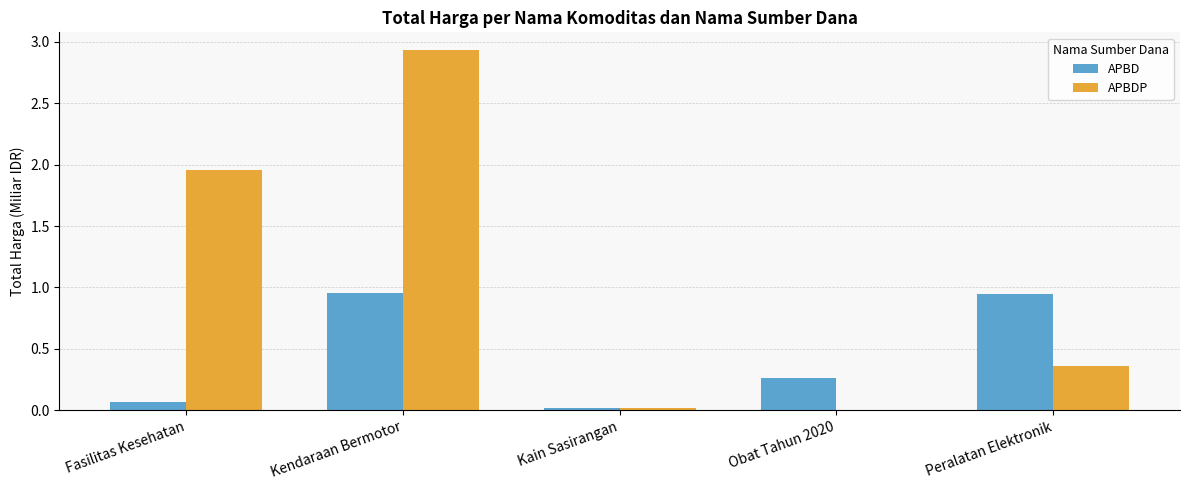

At which label is APBDP closest to 1?

Peralatan Elektronik